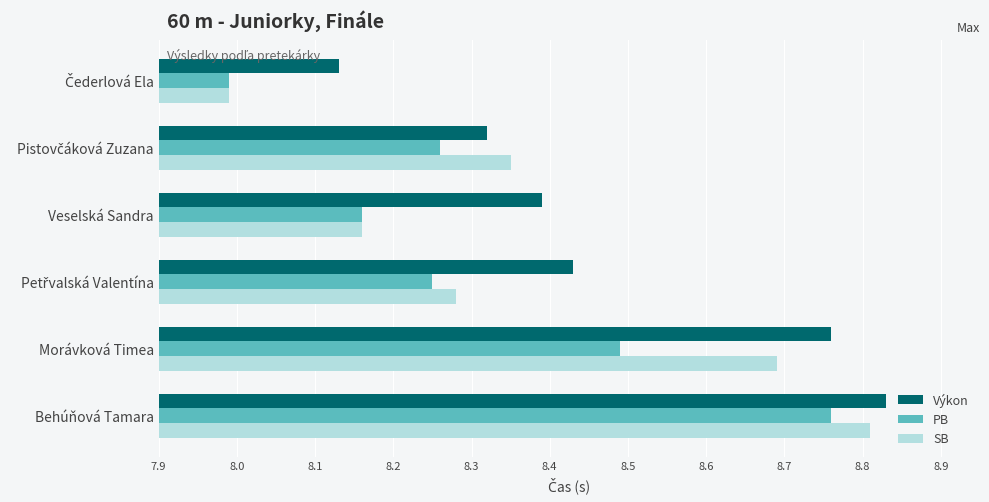

How many bars are there in each group?

3